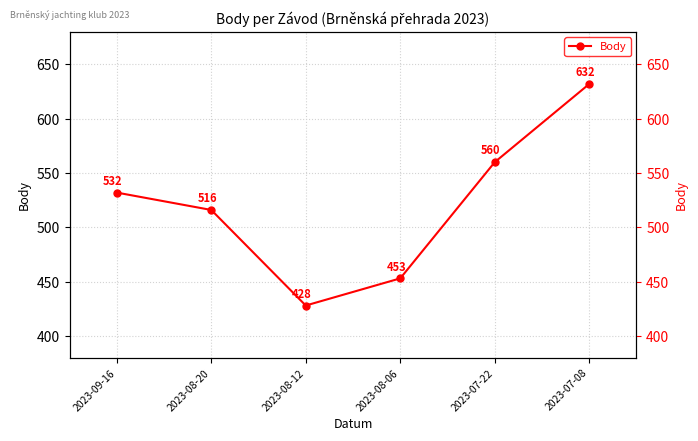

Count the values in the range 453 to 560.

4